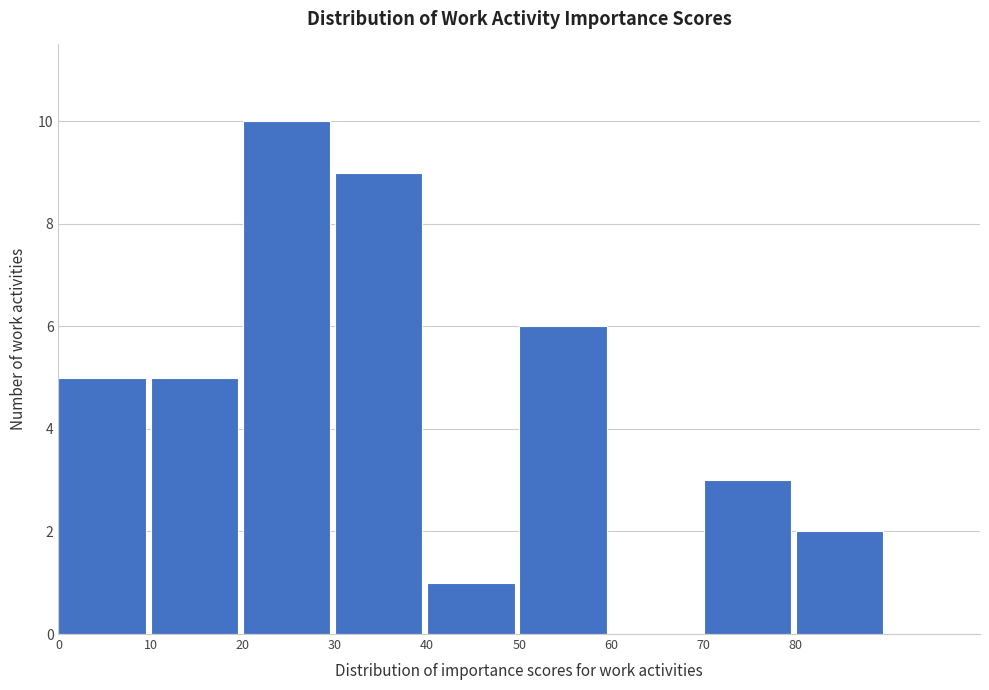

What is the height of the bar covering 50 to 60 on the x-axis? The values are not printed on the chart, so give them approximately, as read against the axis.

6